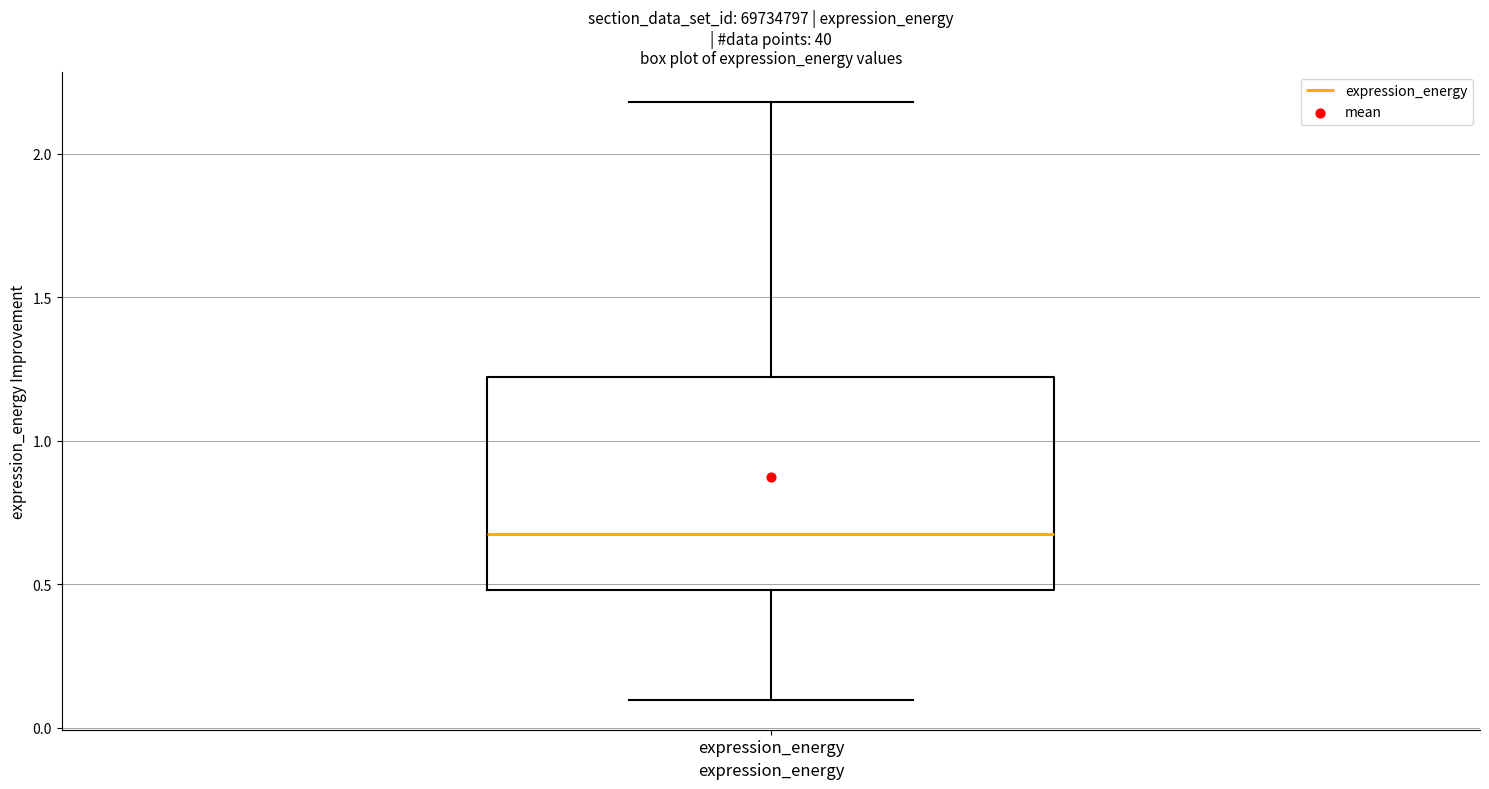

Transcribe this box plot: give where the median line is, the range the box spans, and where the two whiskers end, as read against the y-axis. The values are not printed on the chart, so give them approximately, as read against the axis.

median 0.7, box 0.5 to 1.2, whiskers 0.1 to 2.2